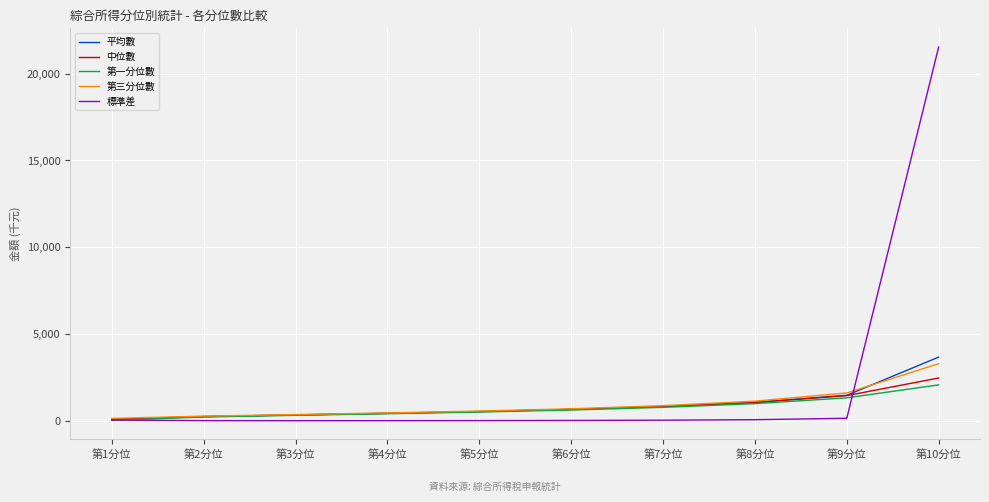

Does the chart have visible grid lines?

Yes